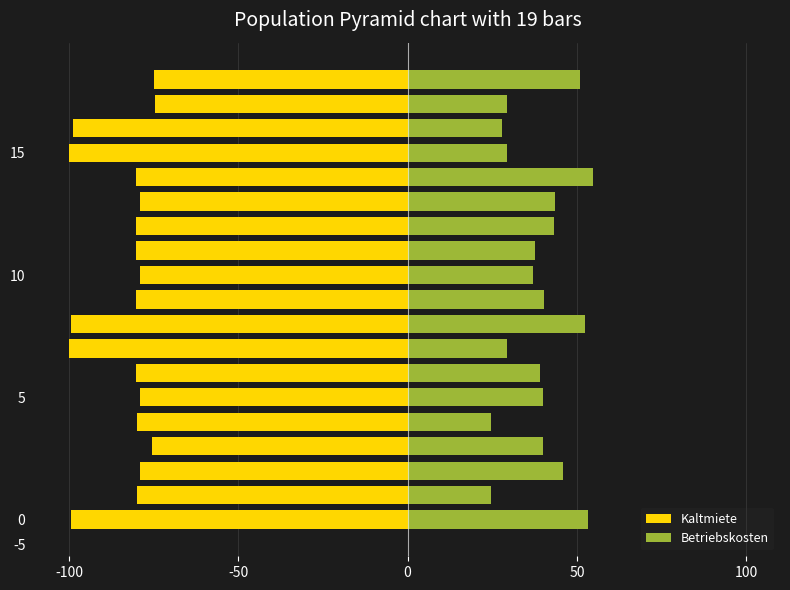

What value does the Betriebskosten series have at 8?

52.5